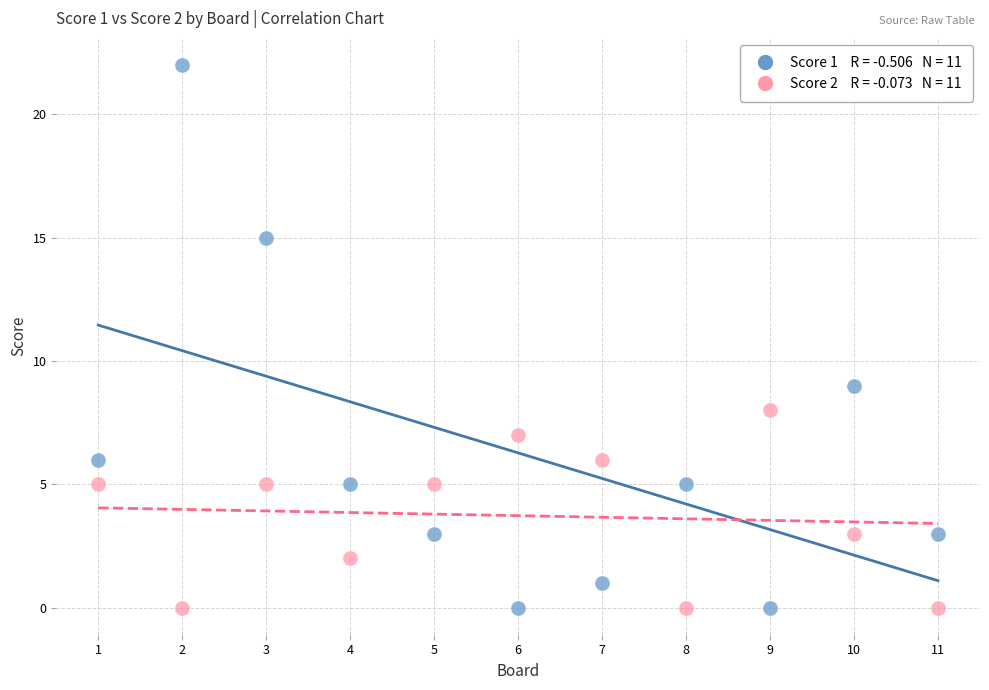

Across all data points, what is the range of Y values (max minus min)?

22